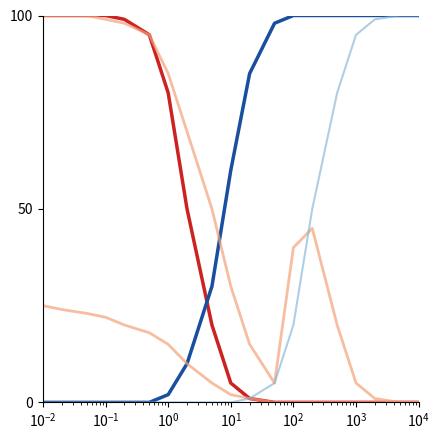

Reading left to right, list all the values displayed in this chart.

Series A: 100	100	100	100	99	95	80	50	20	5	1	0	0	0	0	0	0	0	0	0
Series B: 0	0	0	0	0	0	2	10	30	60	85	98	100	100	100	100	100	100	100	100
Series C: 25	24	23	22	20	18	15	10	5	2	1	0	0	0	0	0	0	0	0	0
Series D: 100	100	100	99	98	95	85	70	50	30	15	5	40	45	20	5	1	0	0	0
Series E: 0	0	0	0	0	0	0	0	0	0	1	5	20	50	80	95	99	100	100	100